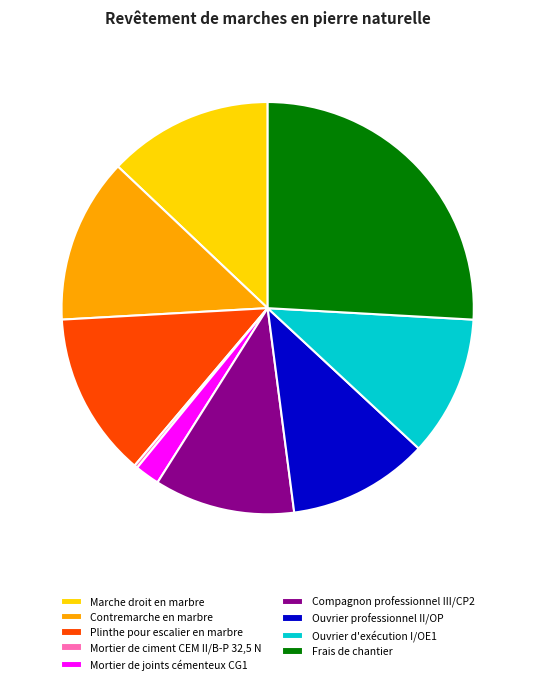

Which category has the biggest portion of the pie?

Frais de chantier